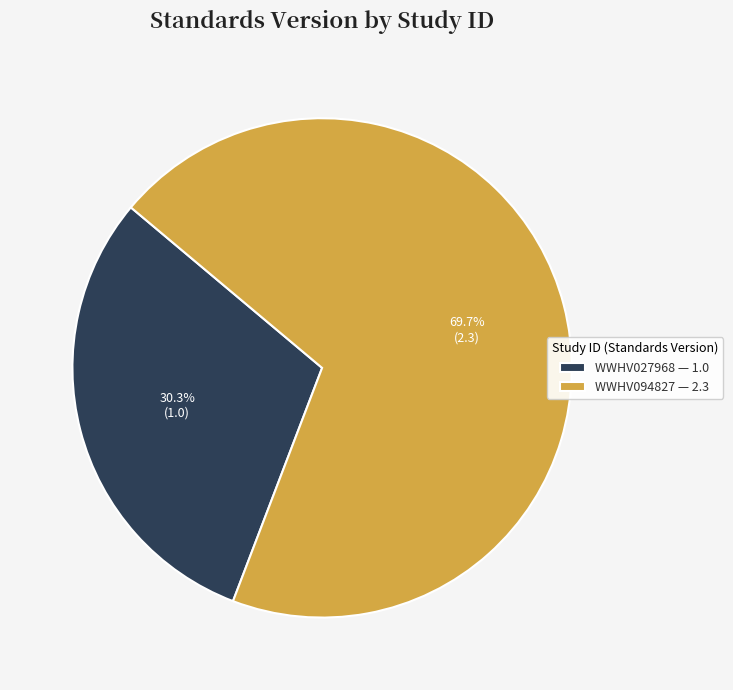

To the nearest percent, what is the combined percentage of WWHV027968 and WWHV094827?

100%